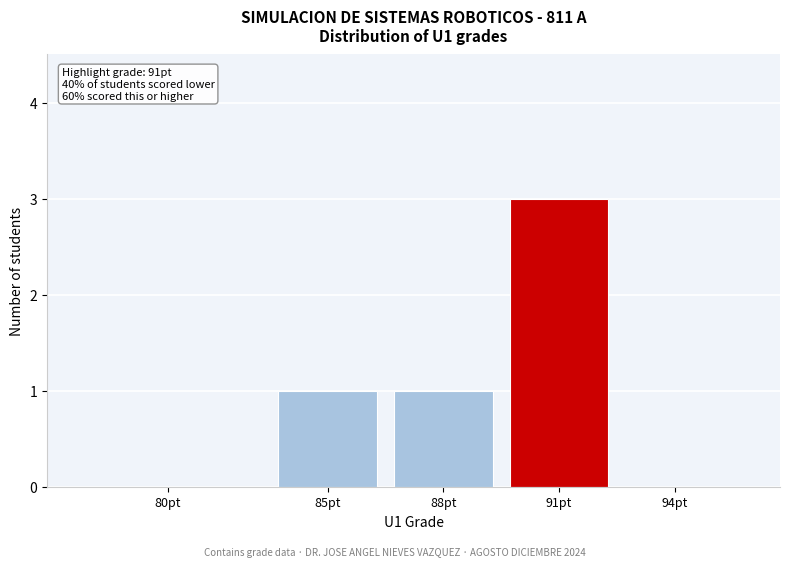

Reading right to left, what are all the values shown in this chart?

94pt=0	91pt=3	88pt=1	85pt=1	80pt=0